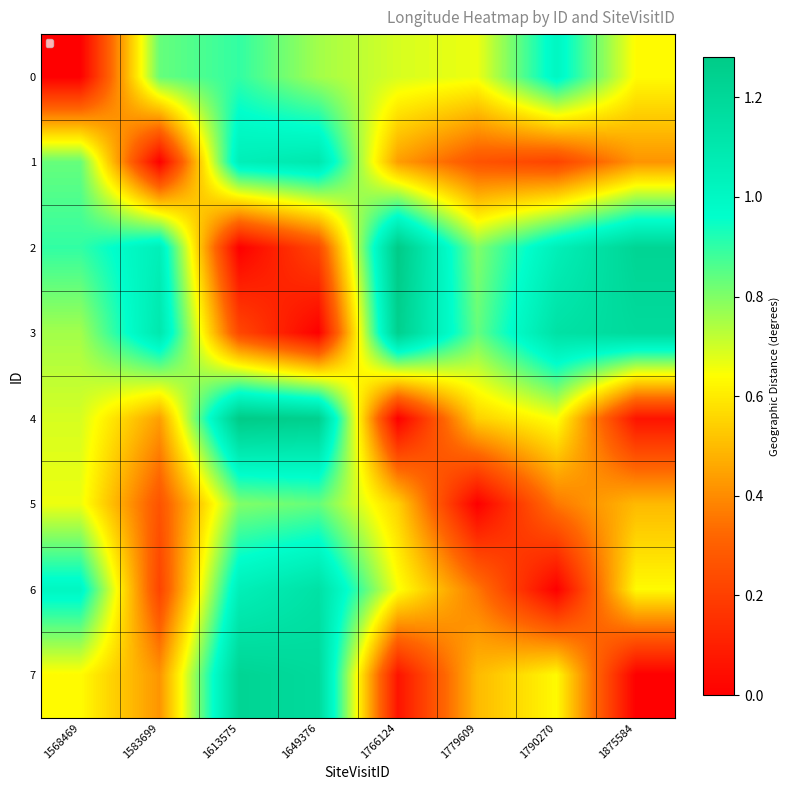

Which series has the largest range (max minus min)?

2